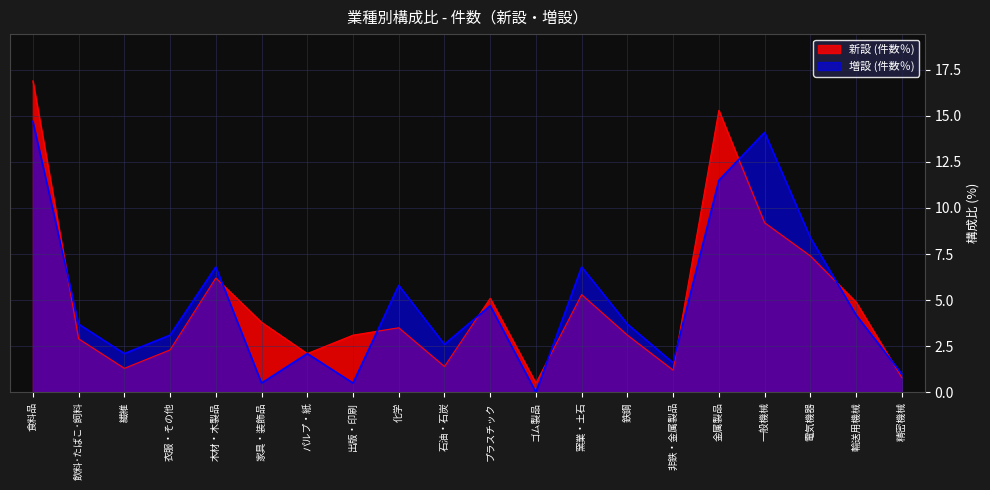

How many values in the 新設 (件数％) series exceed 3?

12